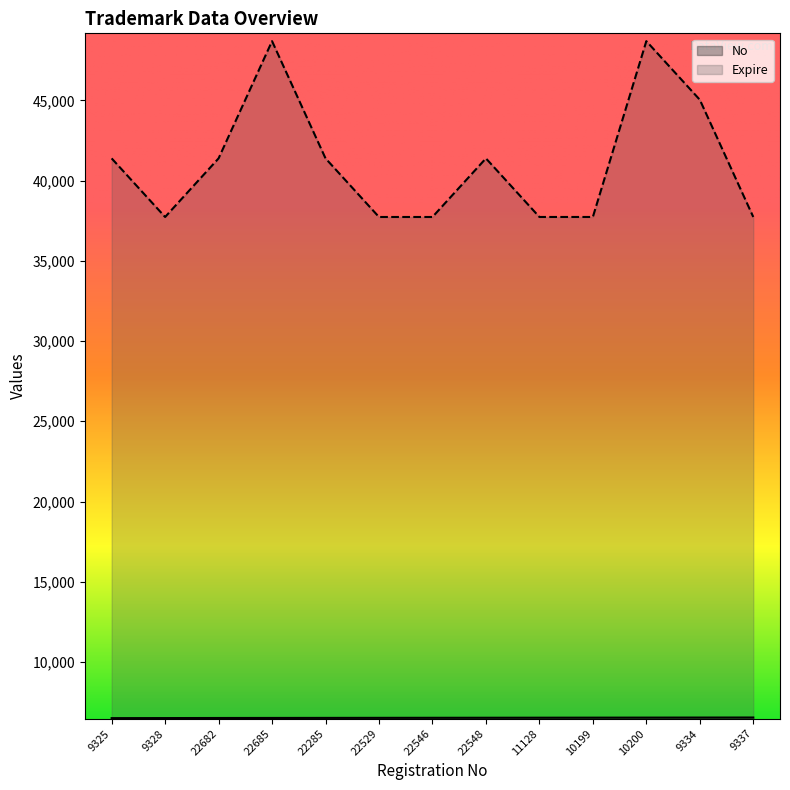

What position from the right is 22682?

11